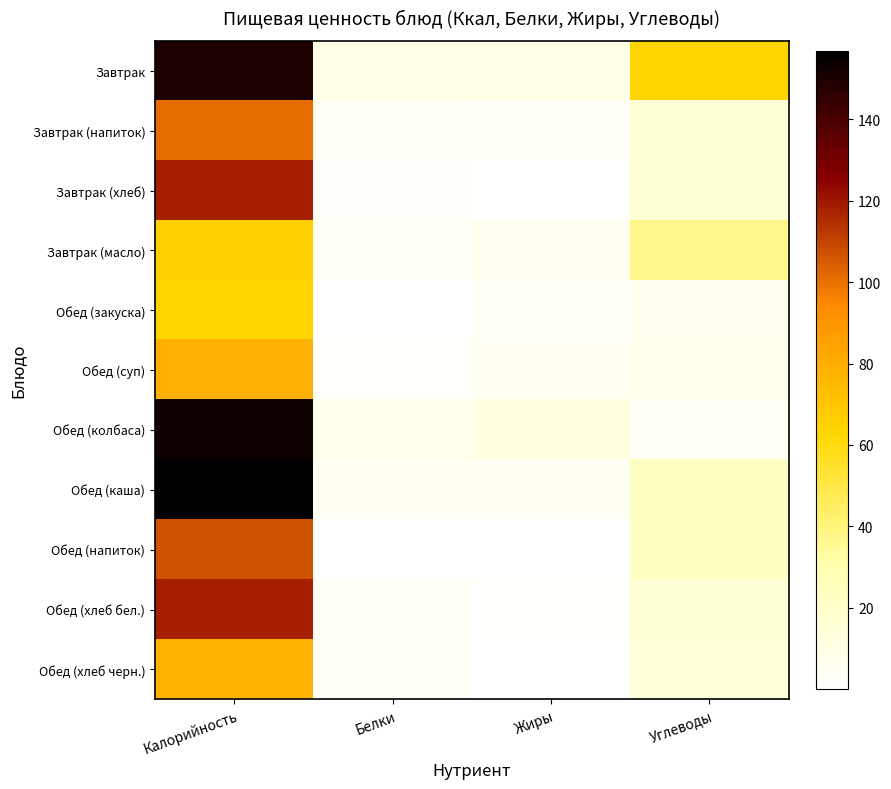

Reading right to left, what are all the values shown in this chart?

Завтрак: Углеводы=63.2	Жиры=9.3	Белки=9.4	Калорийность=150.0
Завтрак (напиток): Углеводы=15.9	Жиры=2.7	Белки=3.2	Калорийность=101.0
Завтрак (хлеб): Углеводы=15.9	Жиры=0.9	Белки=2.3	Калорийность=118.0
Завтрак (масло): Углеводы=37.2	Жиры=5.9	Белки=3.8	Калорийность=66.0
Обед (закуска): Углеводы=6.7	Жиры=3.7	Белки=0.9	Калорийность=63.8
Обед (суп): Углеводы=7.6	Жиры=4.8	Белки=1.4	Калорийность=78.8
Обед (колбаса): Углеводы=4.1	Жиры=12.1	Белки=6.8	Калорийность=152.8
Обед (каша): Углеводы=21.5	Жиры=4.9	Белки=4.8	Калорийность=156.7
Обед (напиток): Углеводы=22.4	Жиры=0.1	Белки=0.2	Калорийность=107.0
Обед (хлеб бел.): Углеводы=15.9	Жиры=1.4	Белки=3.2	Калорийность=118.0
Обед (хлеб черн.): Углеводы=14.6	Жиры=1.0	Белки=2.5	Калорийность=77.7